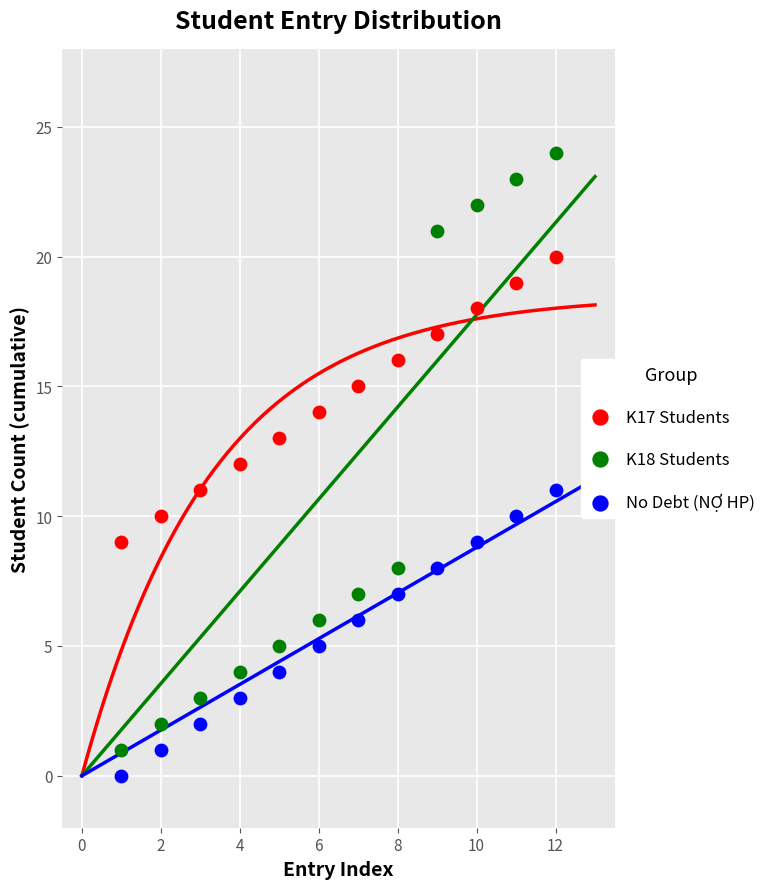

Which series has the widest spread of Y values?

K18 Students